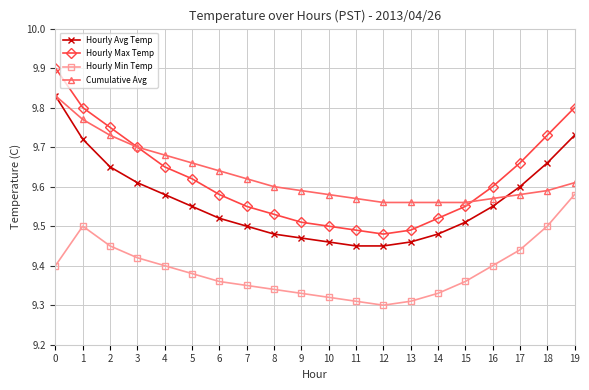

At 10, list the series in order from smallest to largest.

Hourly Min Temp, Hourly Avg Temp, Hourly Max Temp, Cumulative Avg